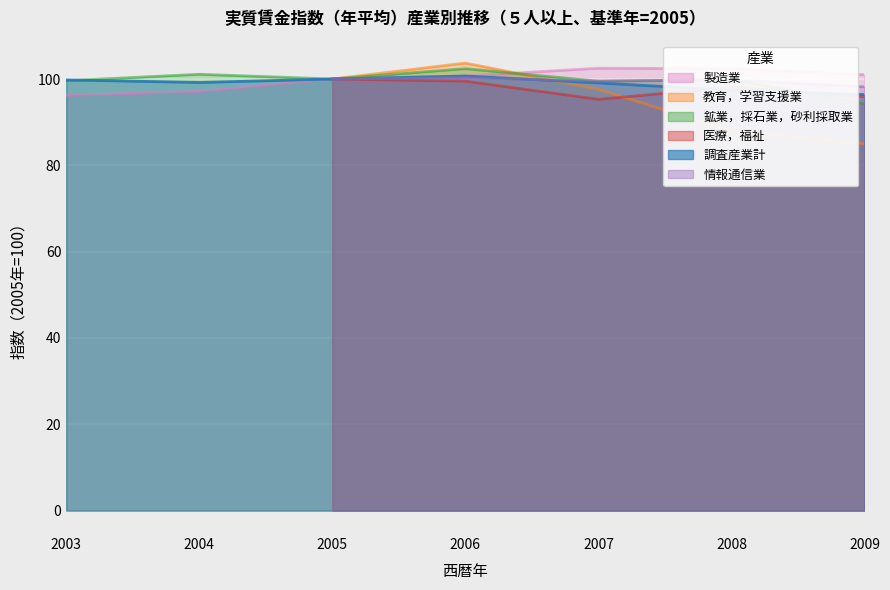

What is the lowest value of the 製造業 series?

96.2